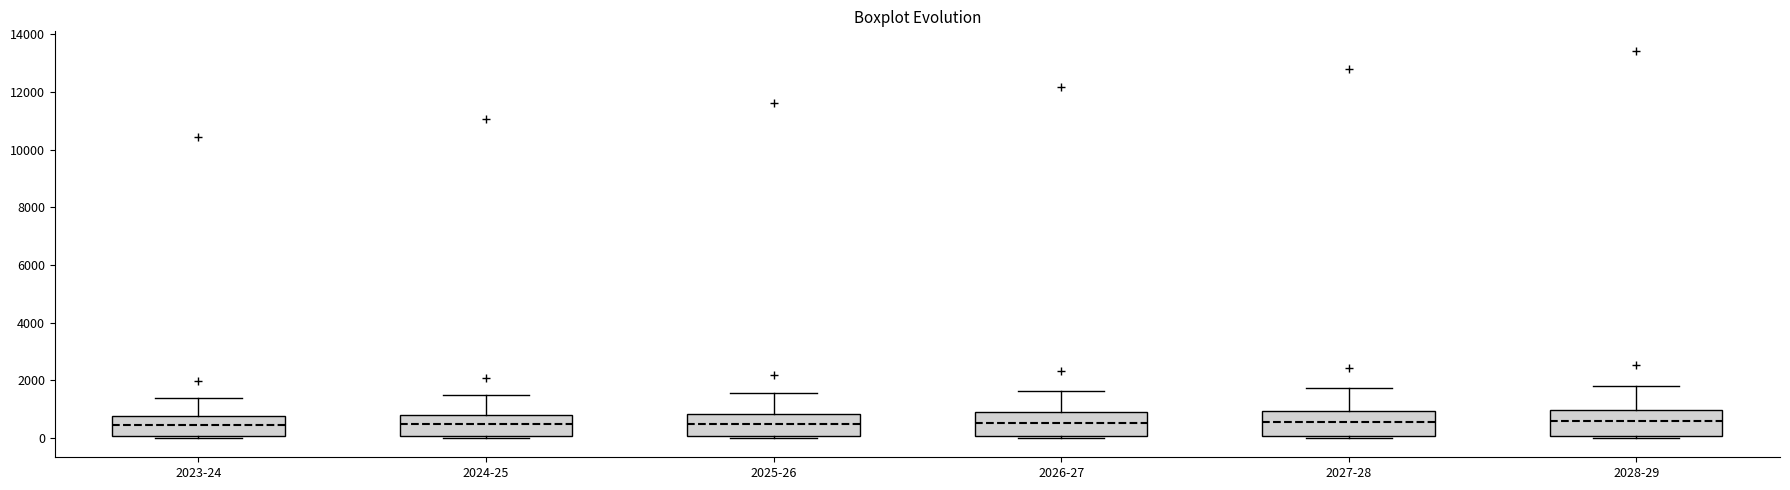

Reading left to right, read every box against the y-axis: the position of its median line, the range the box covers, and the ends of its whiskers. The values are not printed on the chart, so give them approximately, as read against the axis.

2023-24: median 400, box 0 to 800, whiskers 0 to 1400
2024-25: median 400, box 0 to 800, whiskers 0 (just below the box's lower edge) to 1400
2025-26: median 400, box 0 to 800, whiskers 0 (just below the box's lower edge) to 1600
2026-27: median 600, box 0 to 800, whiskers 0 (just below the box's lower edge) to 1600
2027-28: median 600, box 0 to 1000, whiskers 0 (just below the box's lower edge) to 1800
2028-29: median 600, box 0 to 1000, whiskers 0 (just below the box's lower edge) to 1800